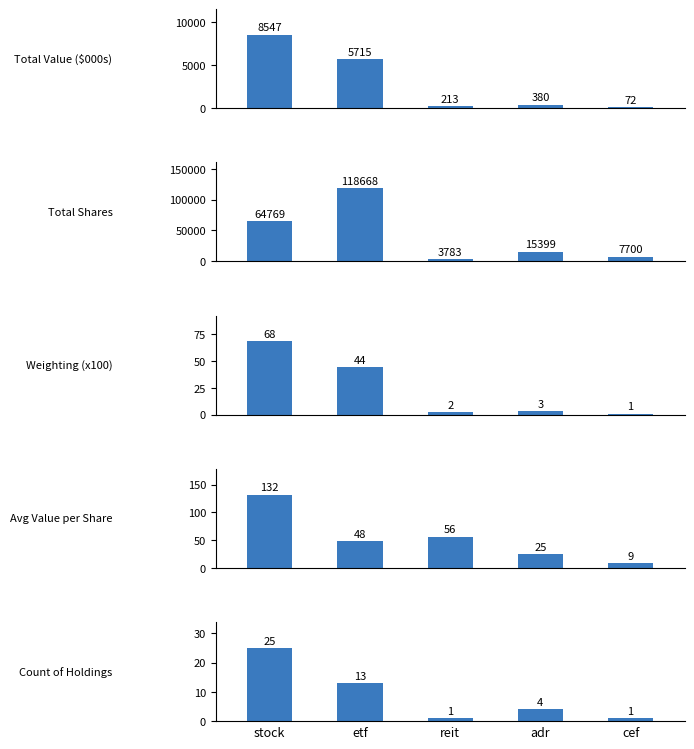

Reading left to right, list all the values displayed in this chart.

Total Value ($000s): stock=8547	etf=5715	reit=213	adr=380	cef=72
Total Shares: stock=64769	etf=118668	reit=3783	adr=15399	cef=7700
Weighting (x100): stock=68	etf=44	reit=2	adr=3	cef=1
Avg Value per Share: stock=132	etf=48	reit=56	adr=25	cef=9
Count of Holdings: stock=25	etf=13	reit=1	adr=4	cef=1